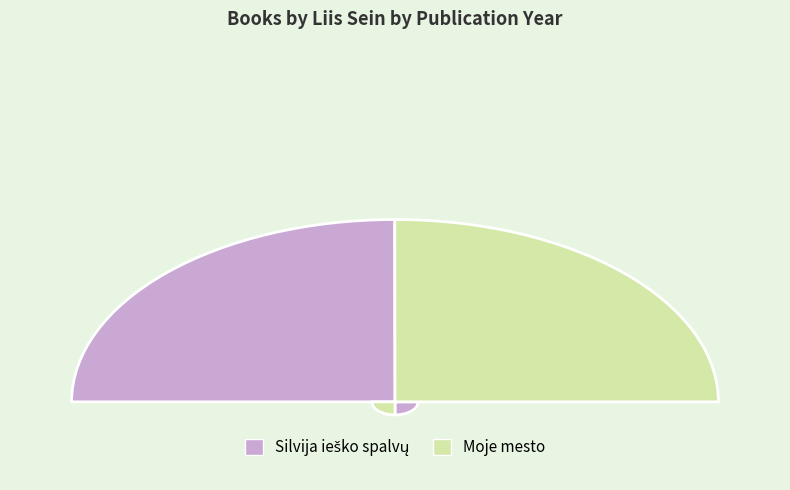

Is there a majority slice in this chart?

Yes